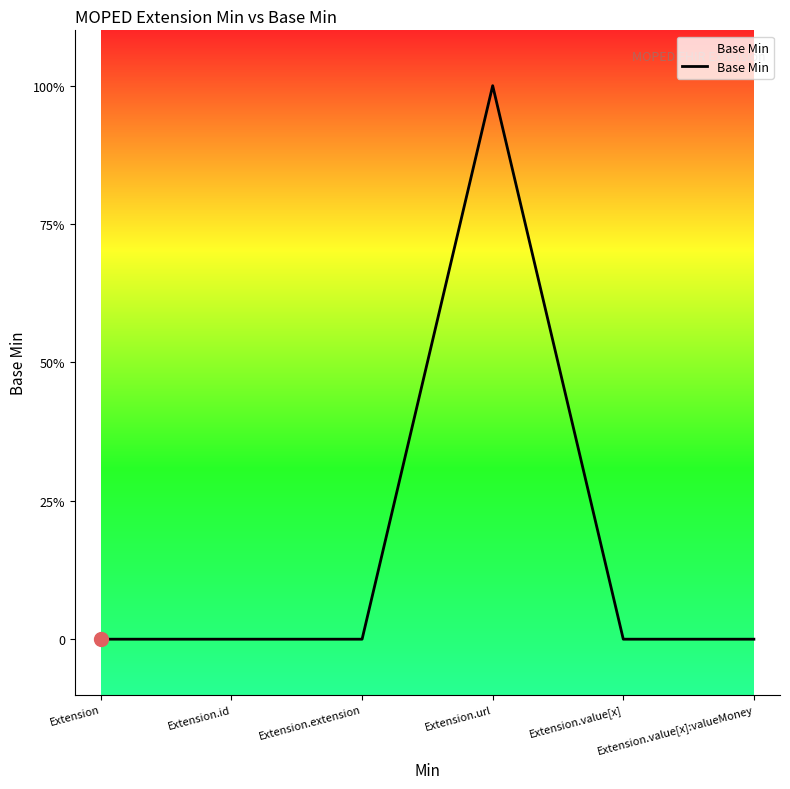

The value at Extension is 0. True or false?

True